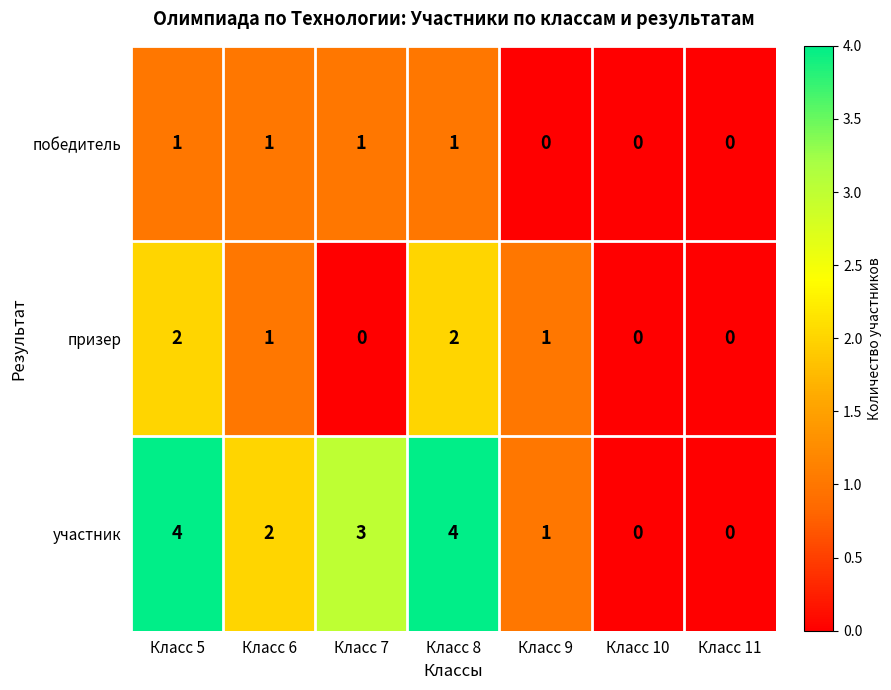

List the series in order of their overall mean, highest first.

участник, призер, победитель